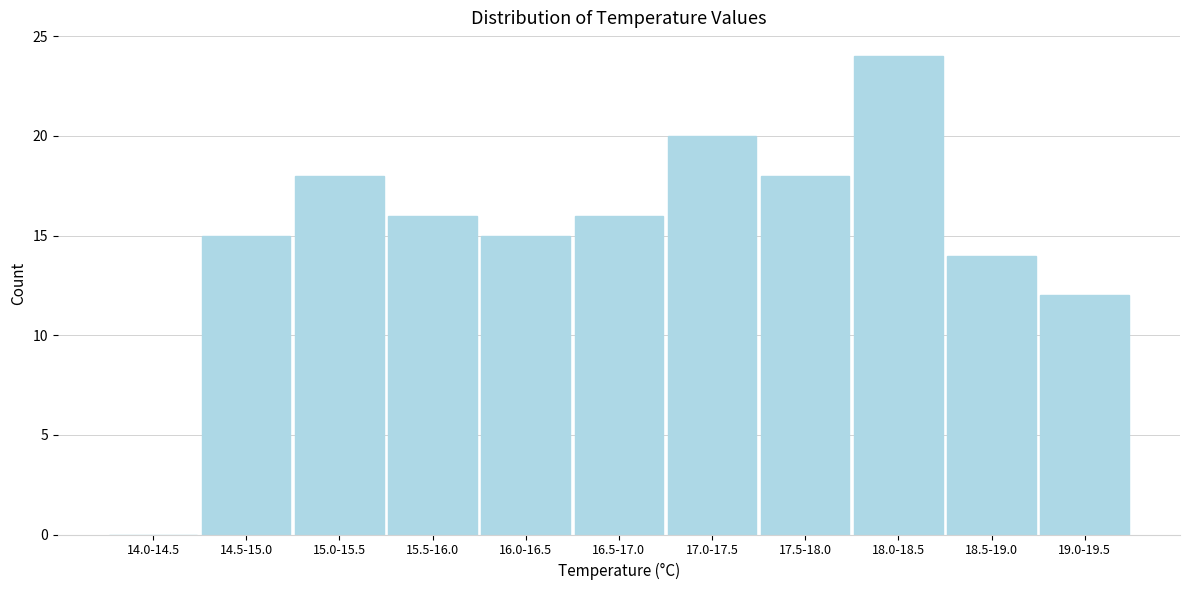

Reading left to right, what are all the values shown in this chart?

14.0-14.5=0	14.5-15.0=15	15.0-15.5=18	15.5-16.0=16	16.0-16.5=15	16.5-17.0=16	17.0-17.5=20	17.5-18.0=18	18.0-18.5=24	18.5-19.0=14	19.0-19.5=12